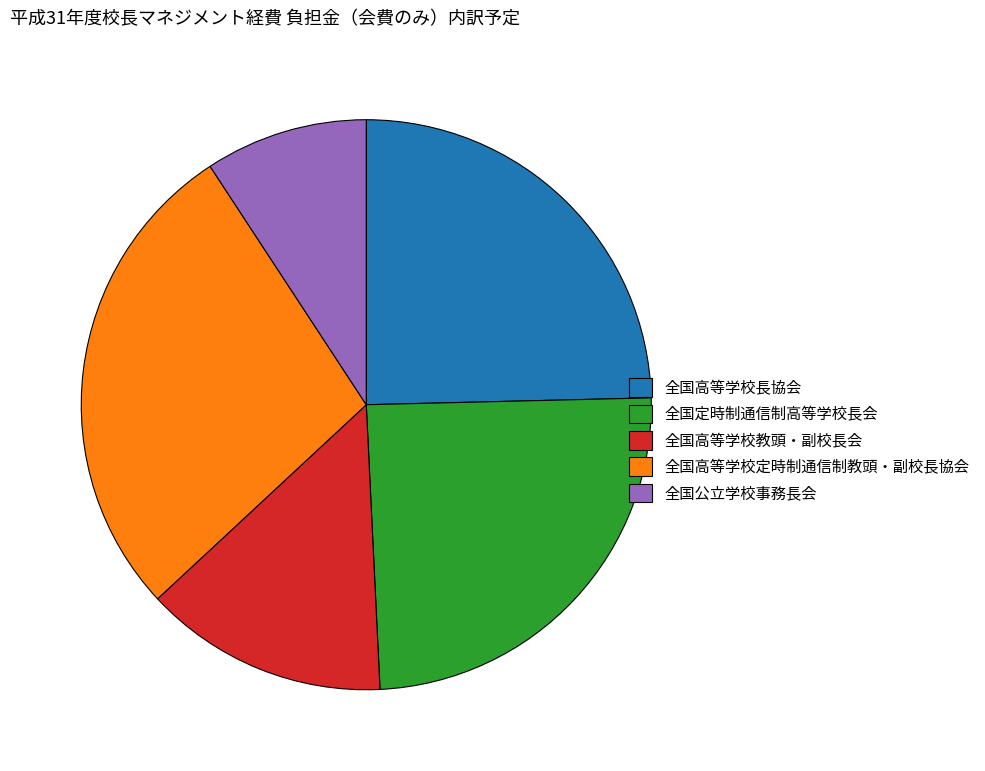

Is 全国高等学校定時制通信制教頭・副校長協会 the majority of the pie?

No